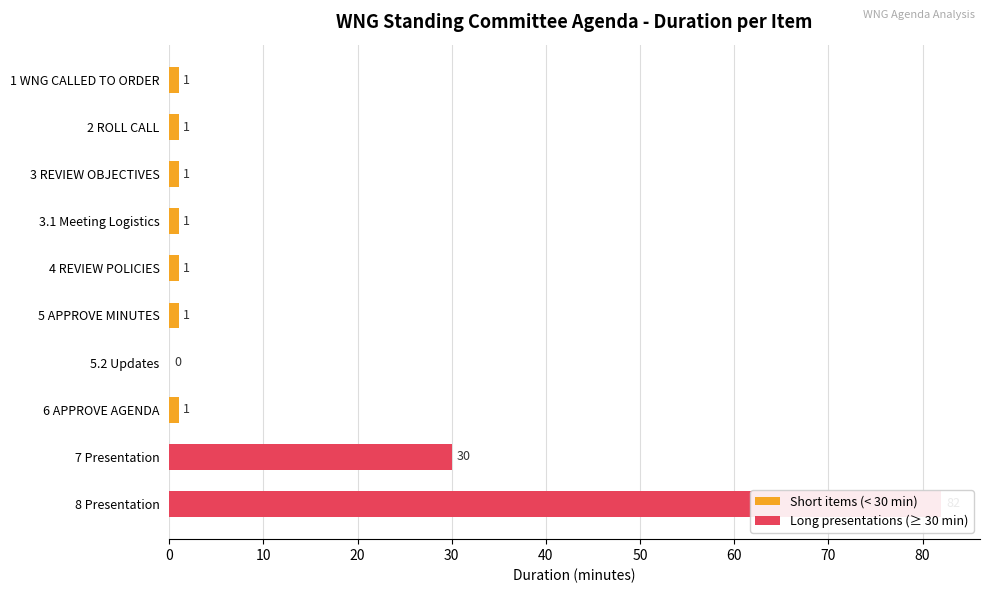

How many data points are above 1?

2